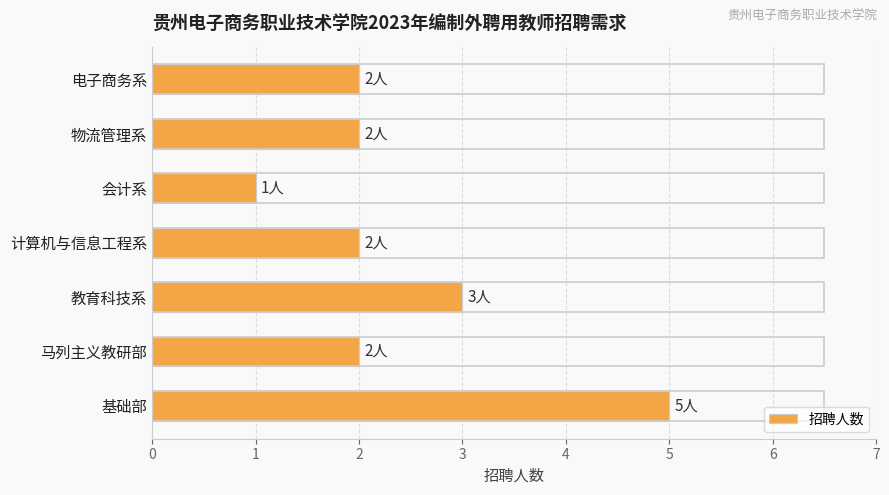

What is the difference between the maximum and minimum values?

4